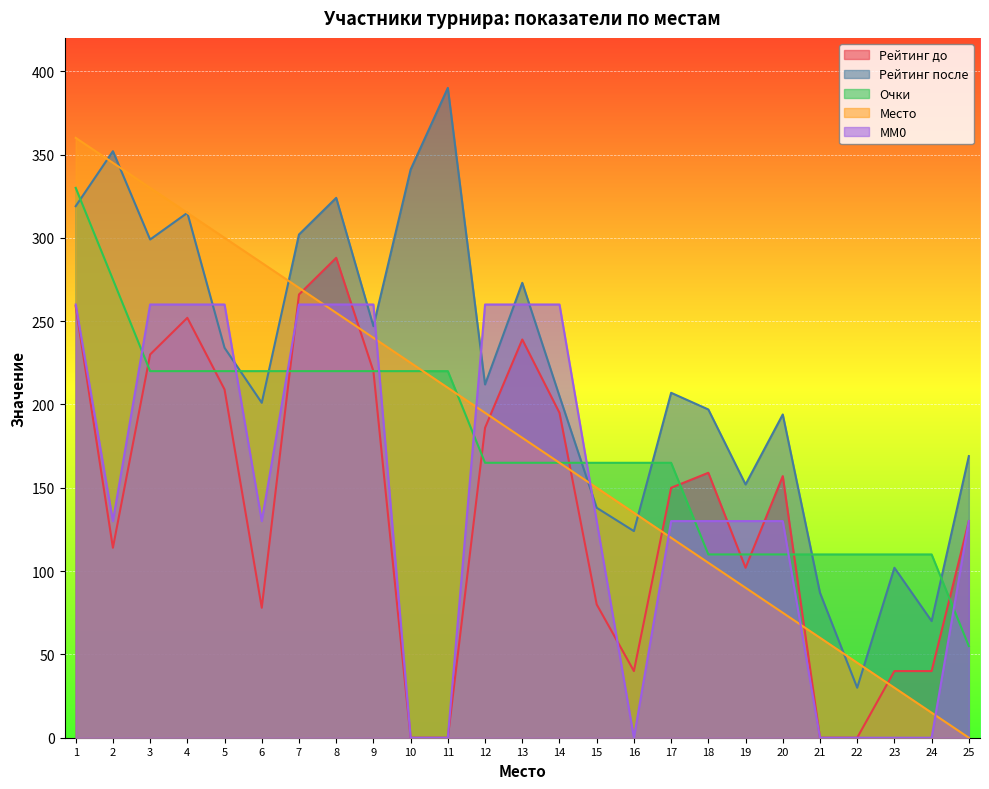

What is the sum of all MM0 values?

3640